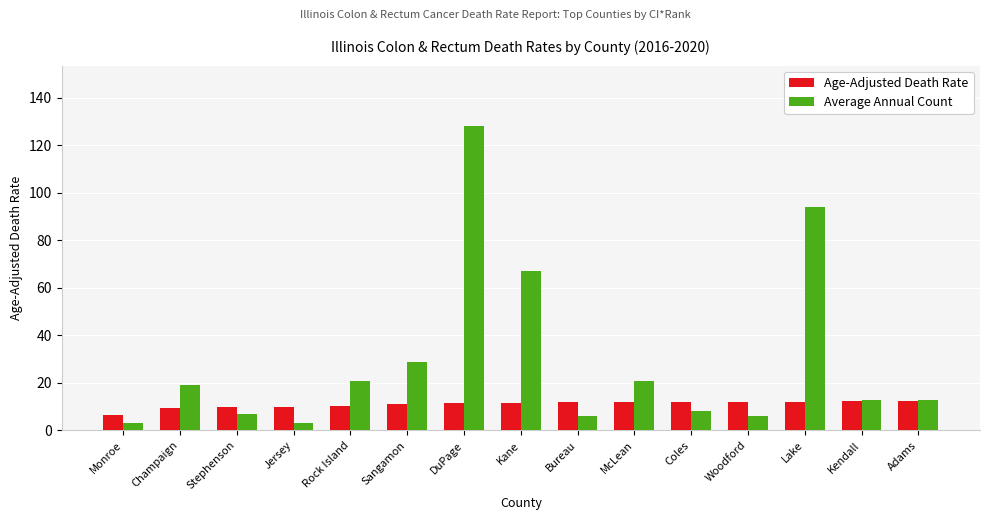

What position from the right is Woodford?

4